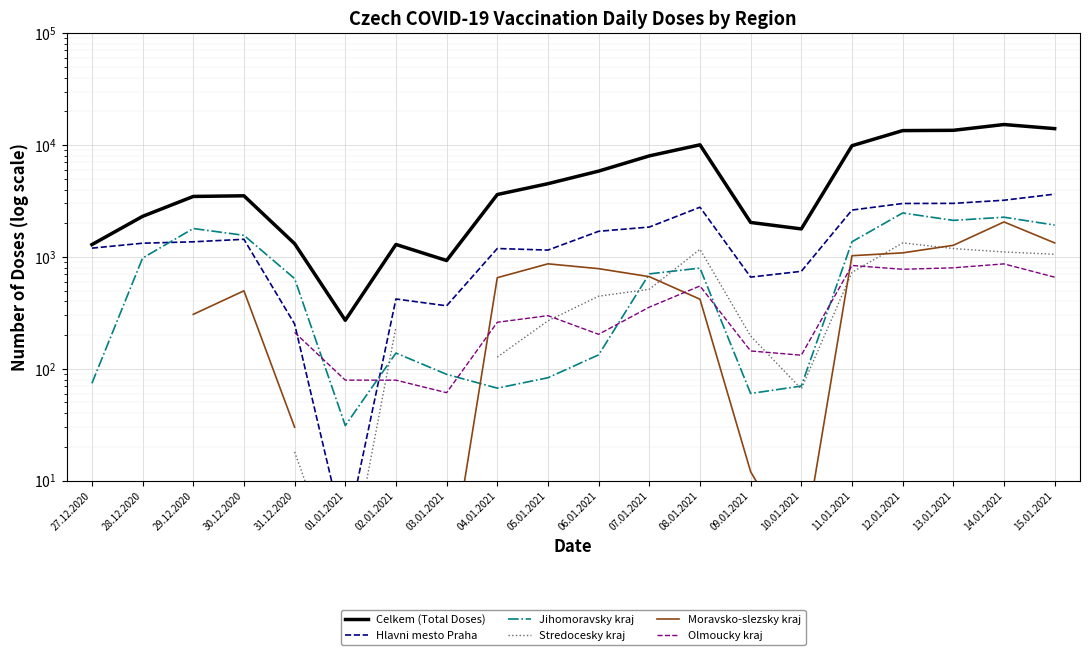

At which category does Jihomoravsky kraj reach its first local valley?

01.01.2021